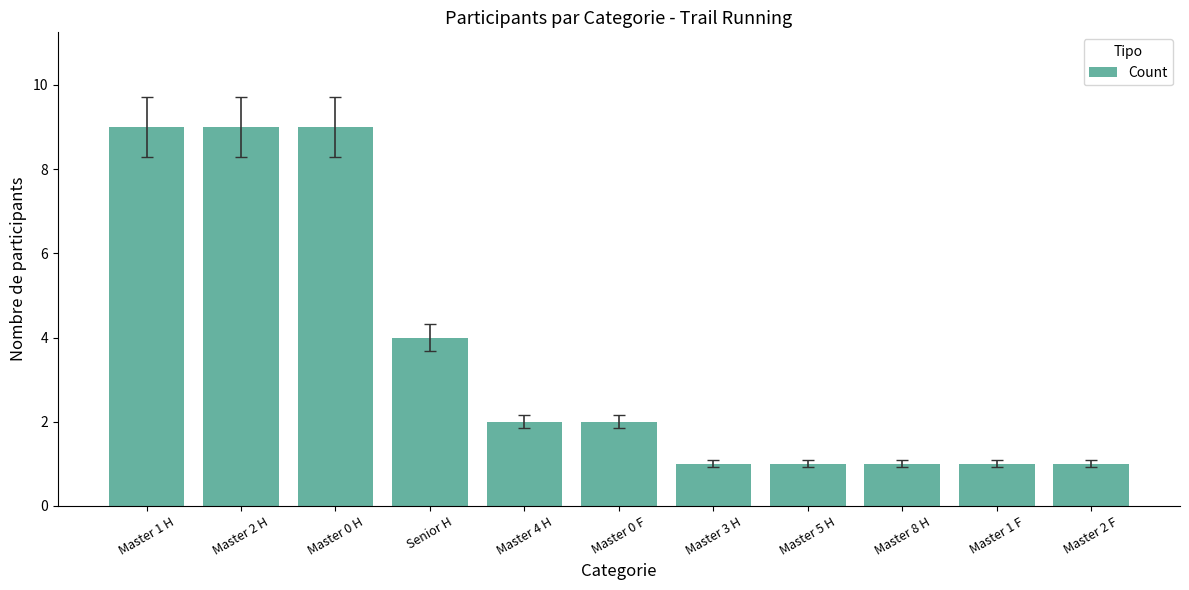

Reading left to right, extract all data points from this chart.

Master 1 H=9	Master 2 H=9	Master 0 H=9	Senior H=4	Master 4 H=2	Master 0 F=2	Master 3 H=1	Master 5 H=1	Master 8 H=1	Master 1 F=1	Master 2 F=1